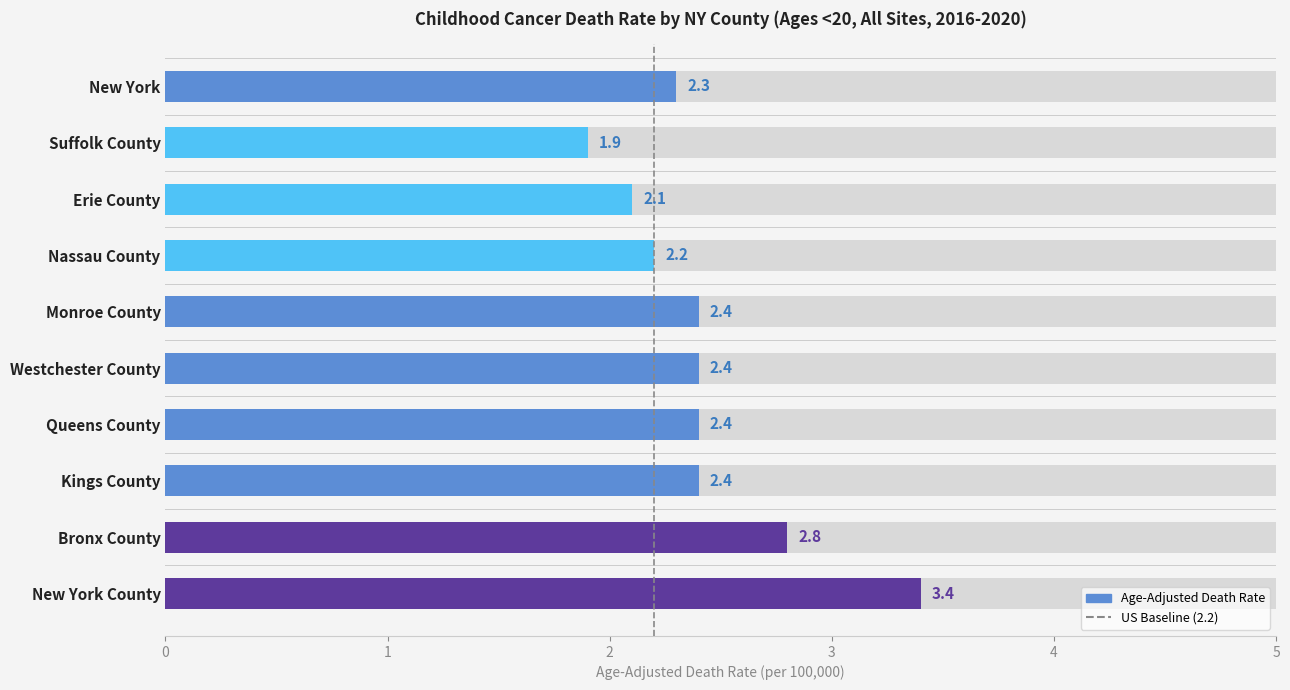

Does the chart contain stacked bars?

No